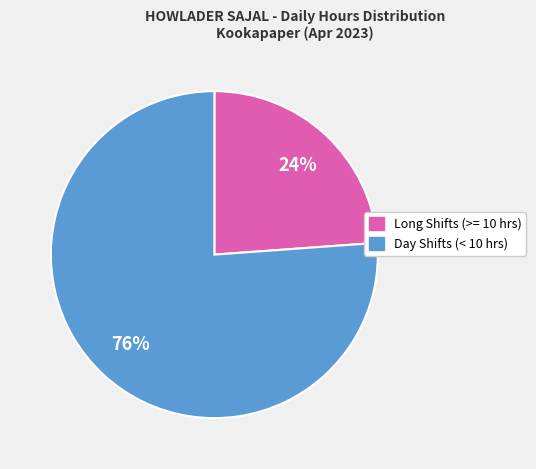

Is there a majority slice in this chart?

Yes